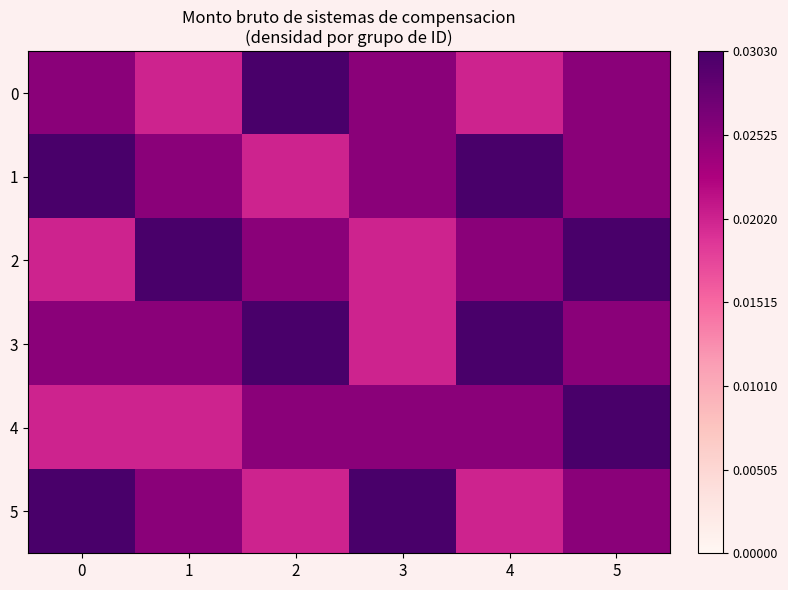

Which series has the largest total across all categories?

1